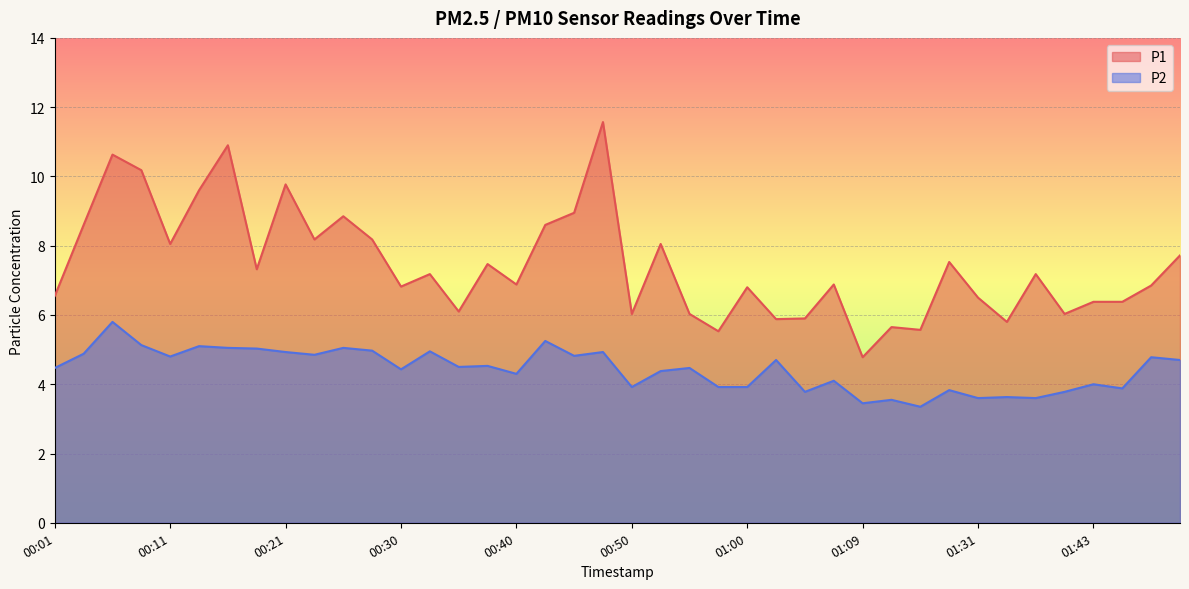

What is the difference between the maximum and minimum values in the P2 series?

2.4